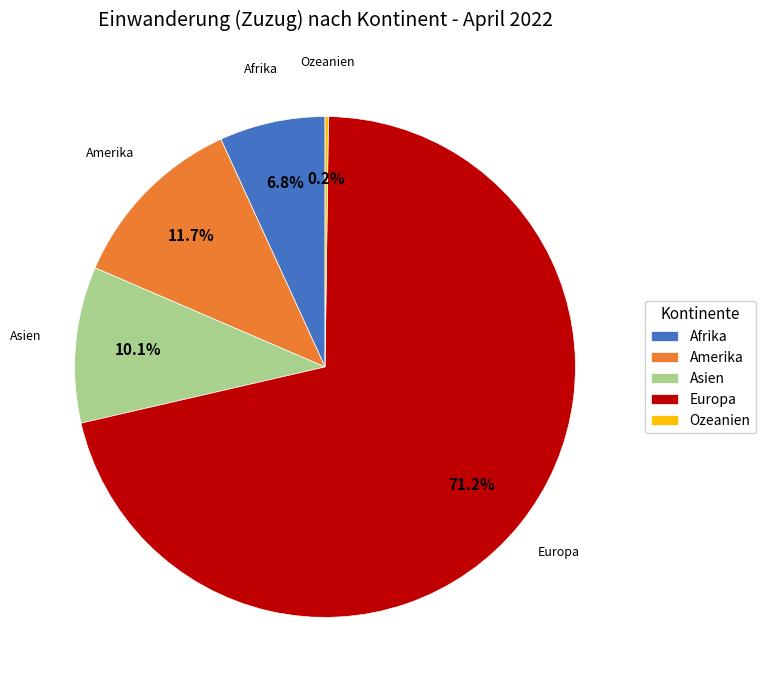

What is the largest slice in the pie chart?

Europa